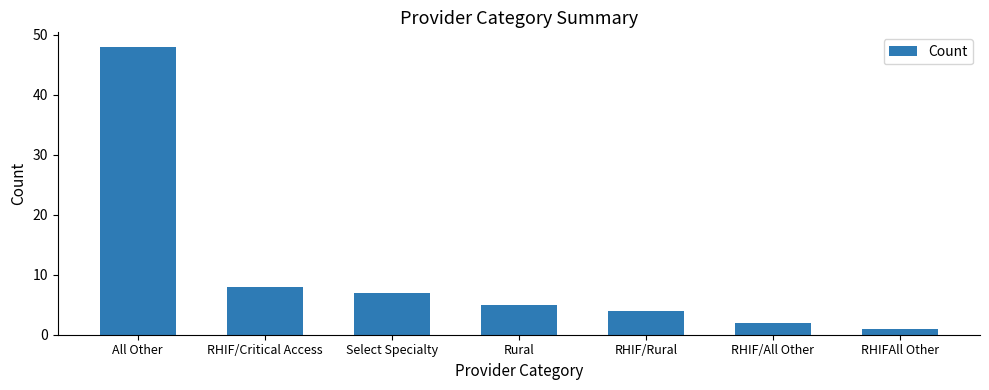

Reading left to right, transcribe all the data shown in this chart.

48	8	7	5	4	2	1